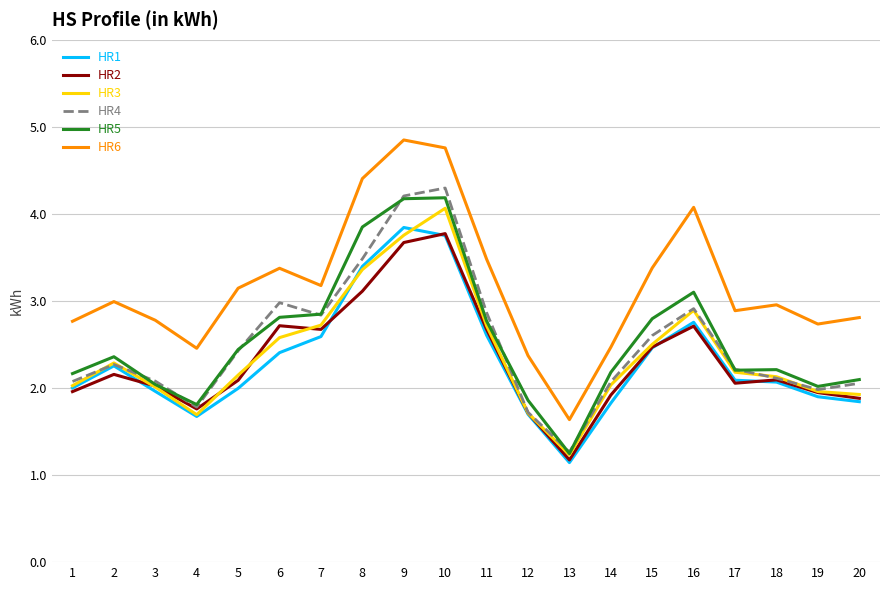

What are all the series names shown in the legend?

HR1, HR2, HR3, HR4, HR5, HR6